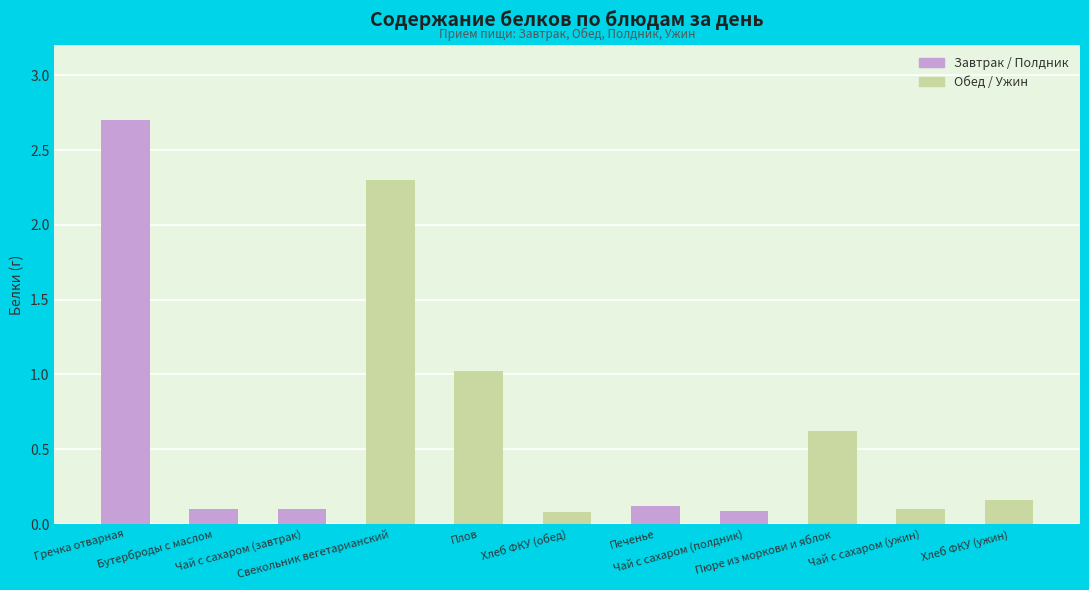

What is the value of the 6th bar from the left?

0.1